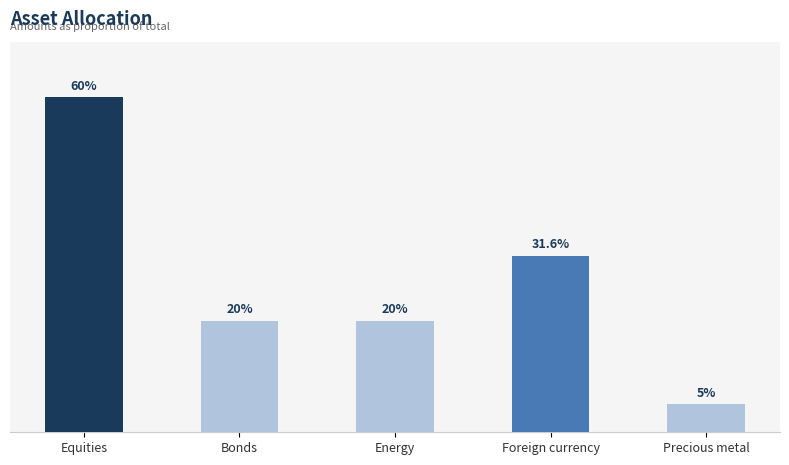

True or false: the data shows 0.3 at Foreign currency.

True